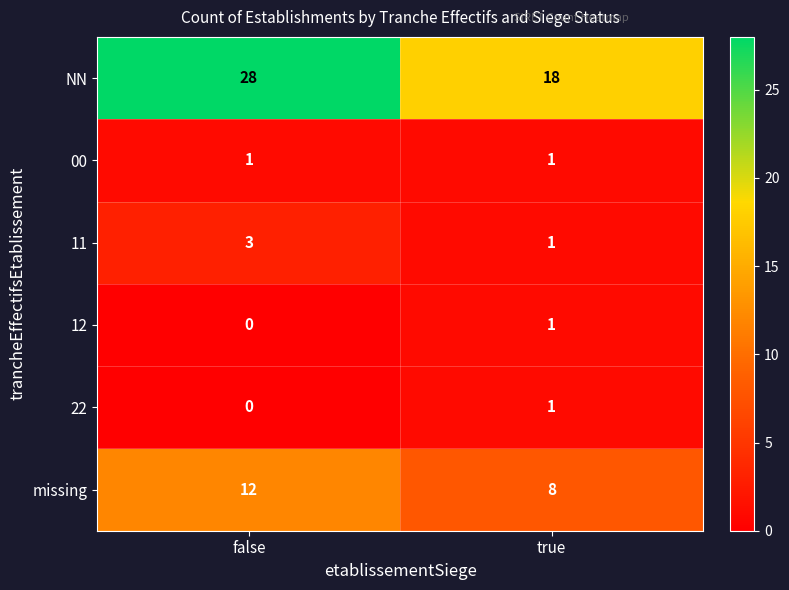

List the labels in order of 12 value, smallest first.

false, true